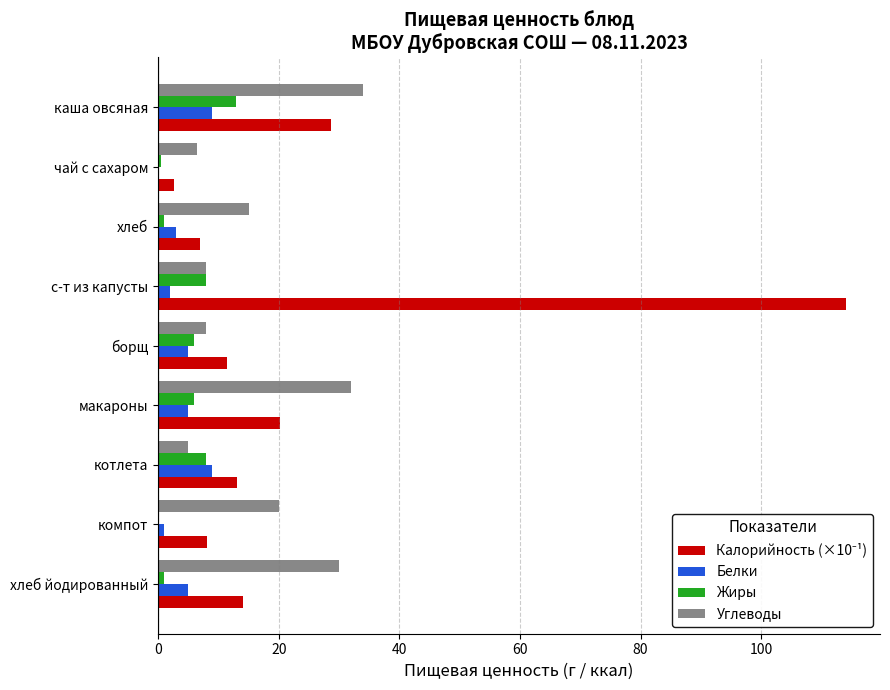

At which category is the sum across all series the highest?

с-т из капусты